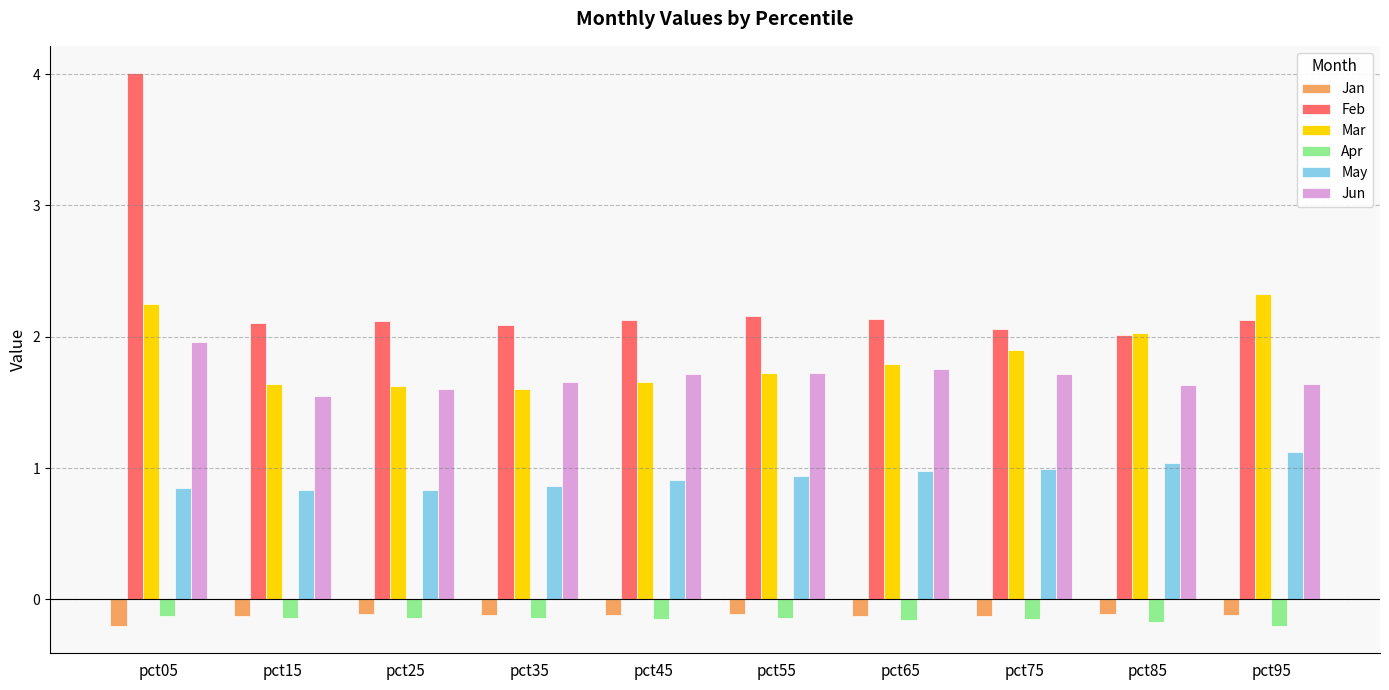

What is the maximum value shown in the chart?

4.0